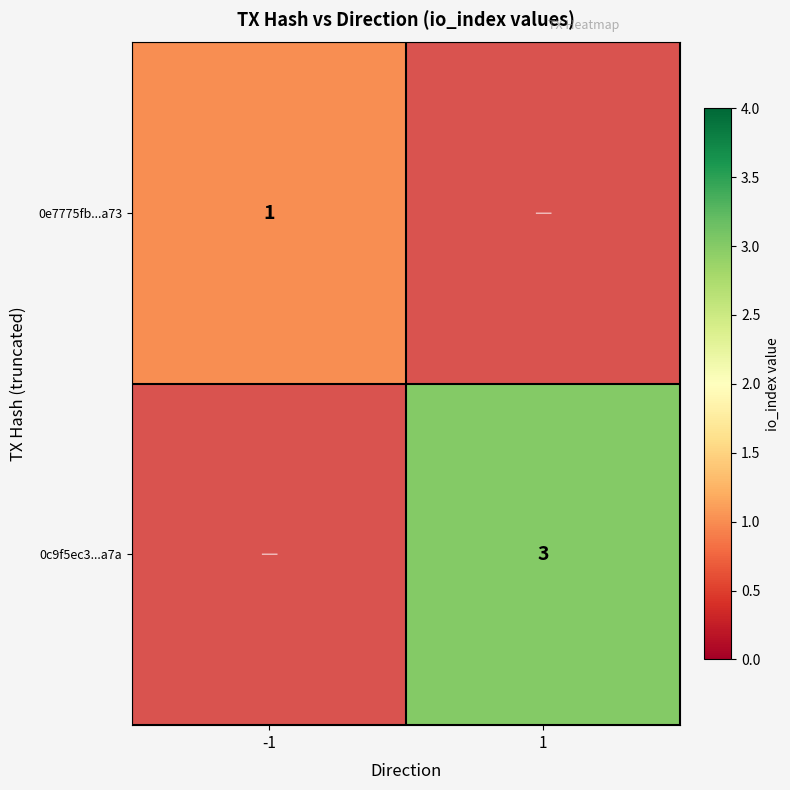

The 0e7775fb...a73 series shows 2 at -1. True or false?

False